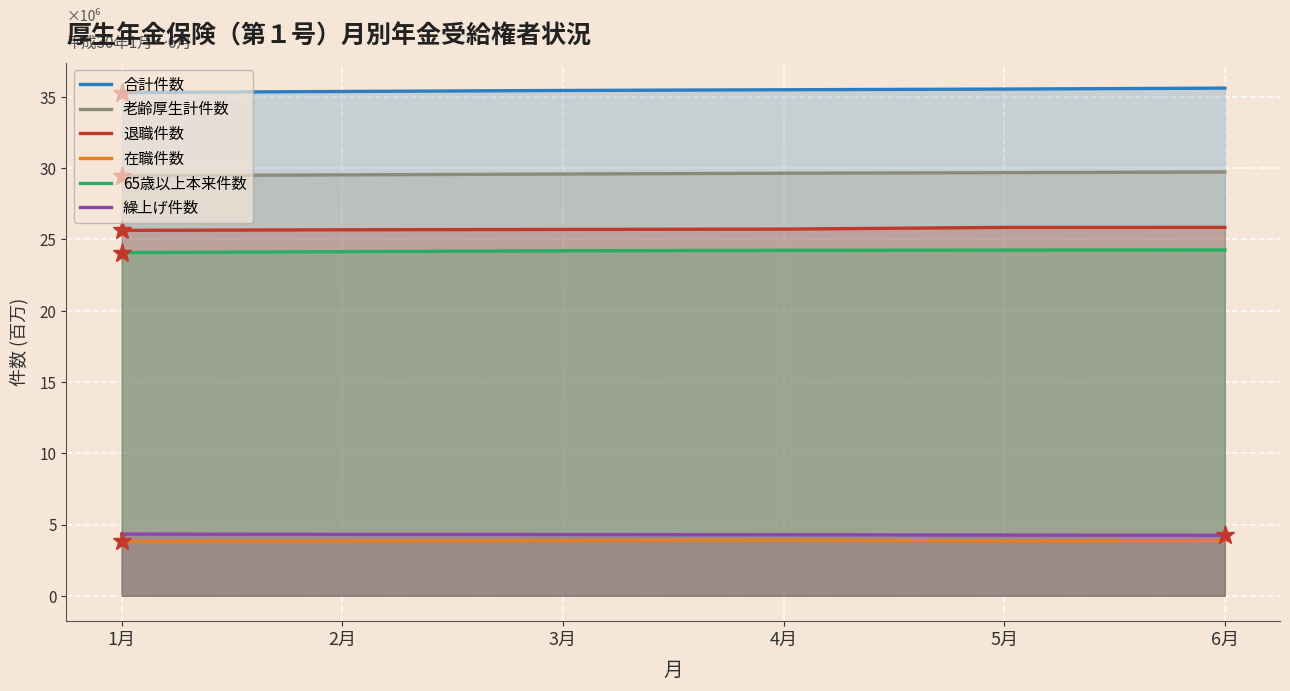

What is the total value across all series at 3月?

123.1